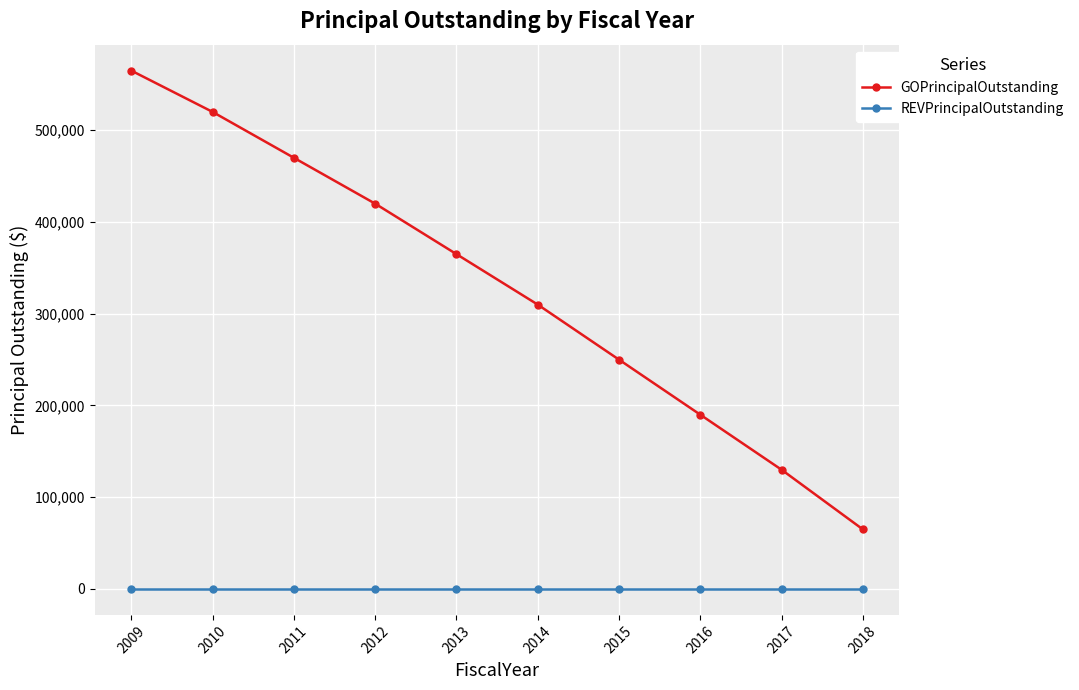

What is the difference between the maximum and second lowest values in the GOPrincipalOutstanding series?

435000